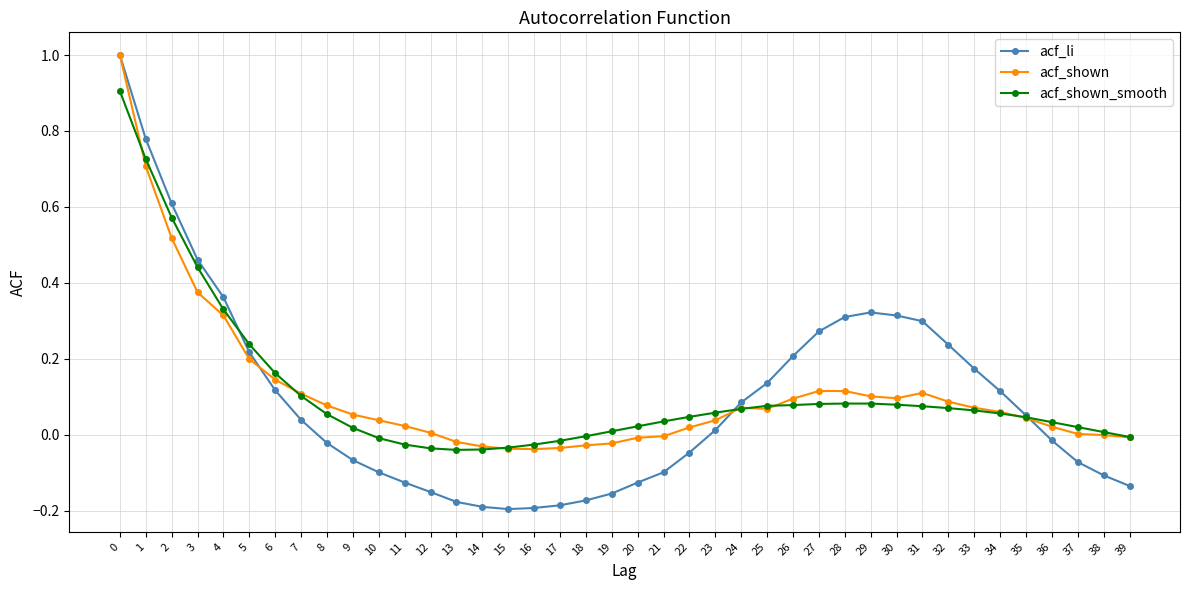

What is the total value across all series at 14?

-0.3